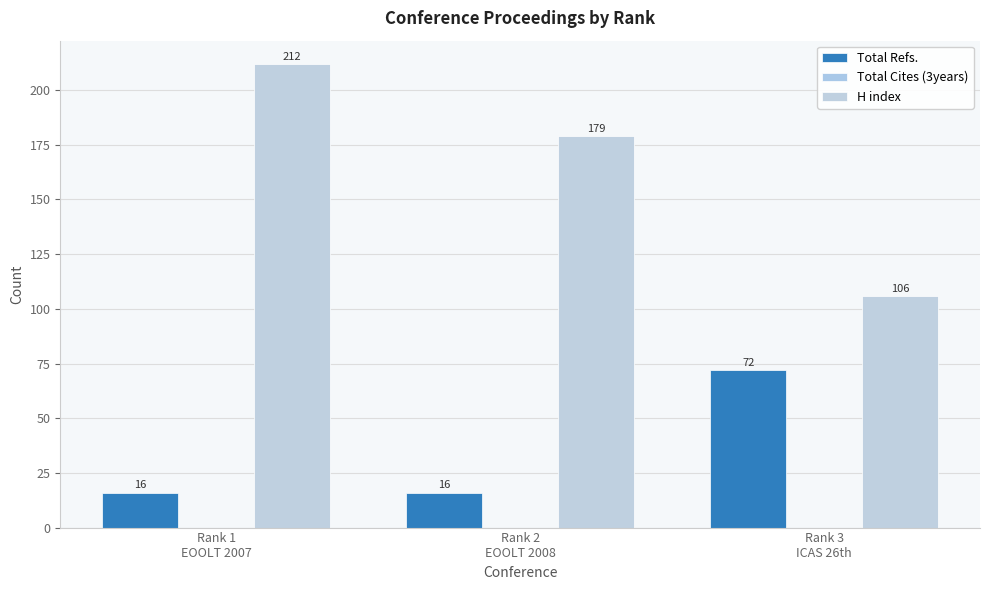

Reading left to right, transcribe all the data shown in this chart.

Total Refs.: Rank 1
EOOLT 2007=16	Rank 2
EOOLT 2008=16	Rank 3
ICAS 26th=72
Total Cites (3years): Rank 1
EOOLT 2007=0	Rank 2
EOOLT 2008=0	Rank 3
ICAS 26th=0
H index: Rank 1
EOOLT 2007=212	Rank 2
EOOLT 2008=179	Rank 3
ICAS 26th=106